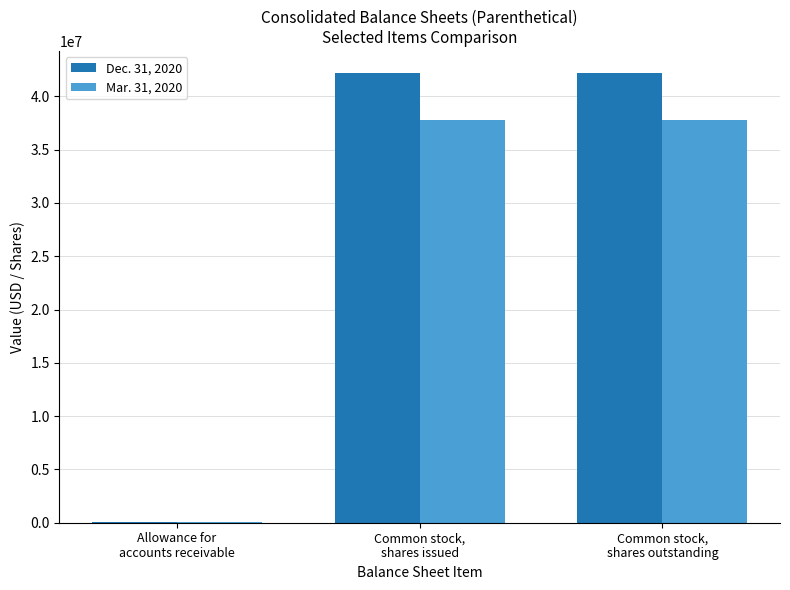

How many distinct data groups are displayed?

2